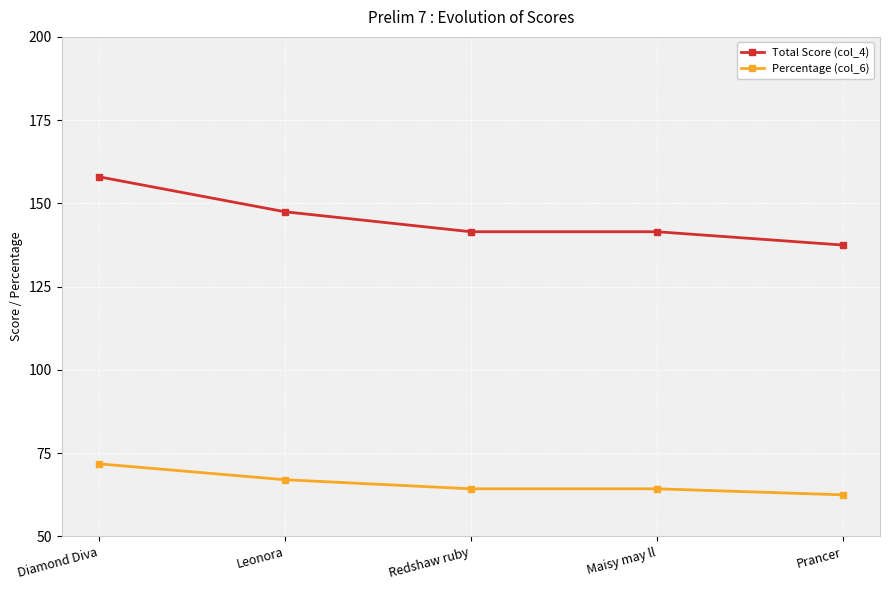

Which series has the largest total across all categories?

Total Score (col_4)